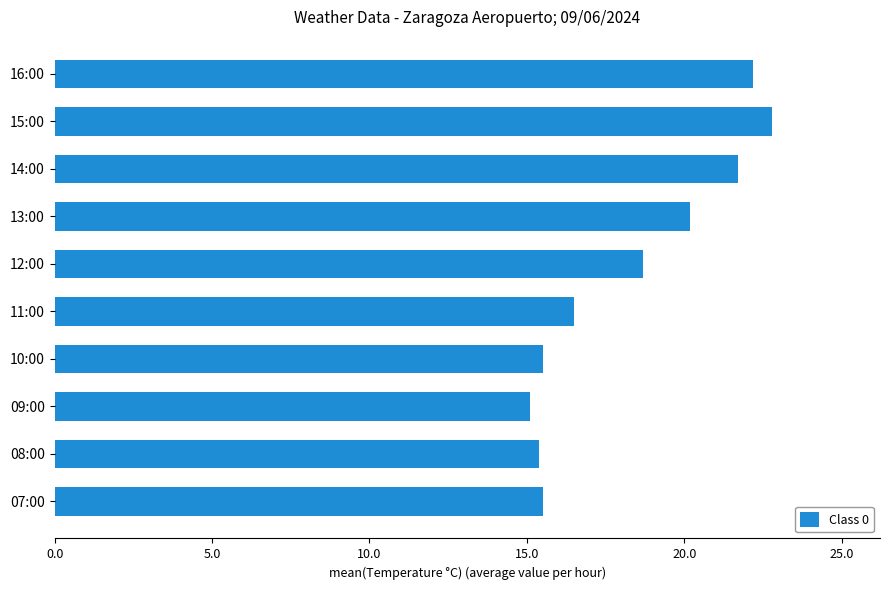

What is the difference between the maximum and minimum values?

7.7